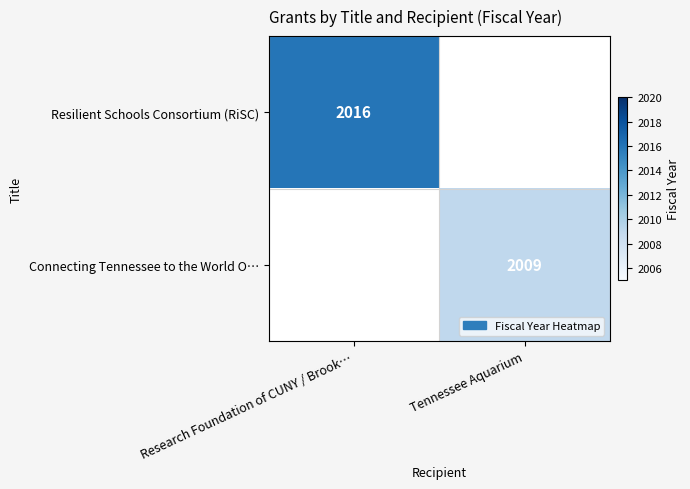

At how many categories does at least one series exceed 2010?

1